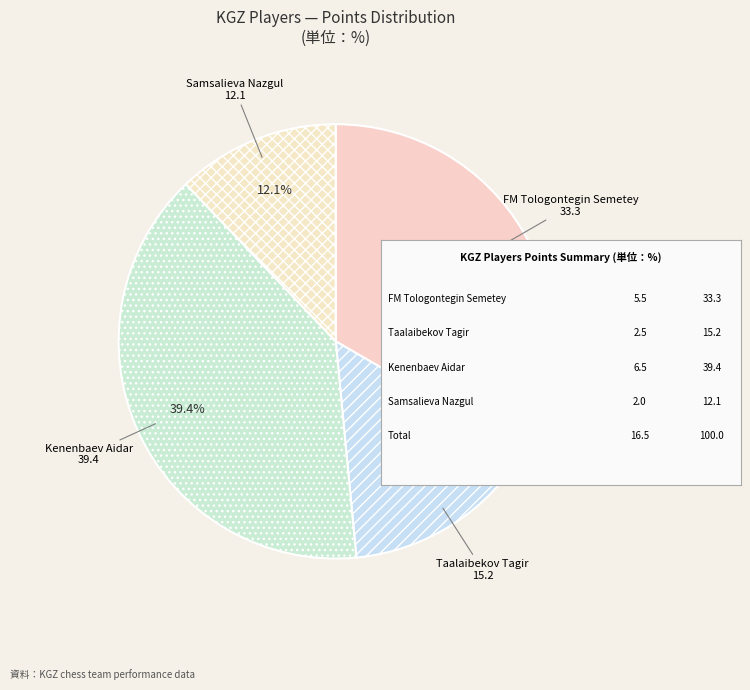

Is Kenenbaev the majority of the pie?

No